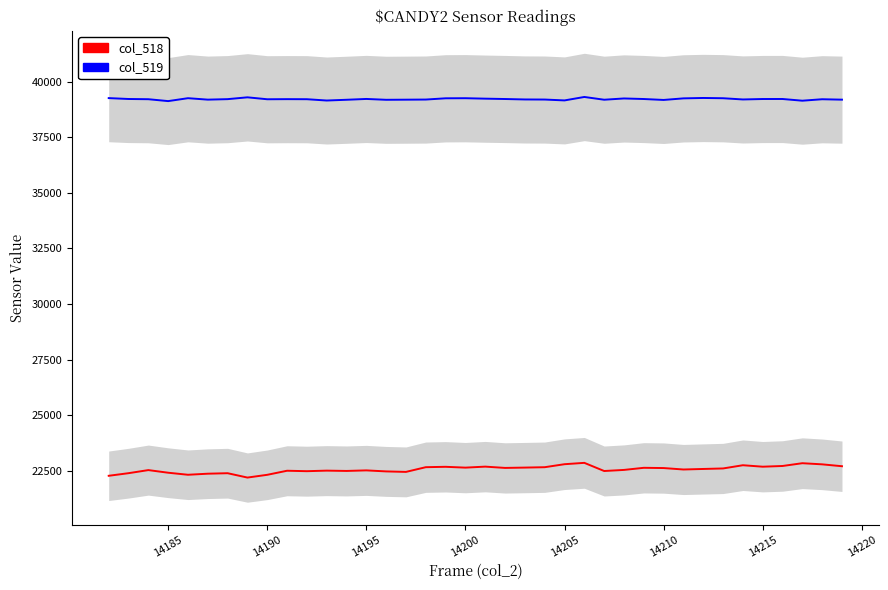

What is the value of the col_518 point at the 19th from the left?

22638